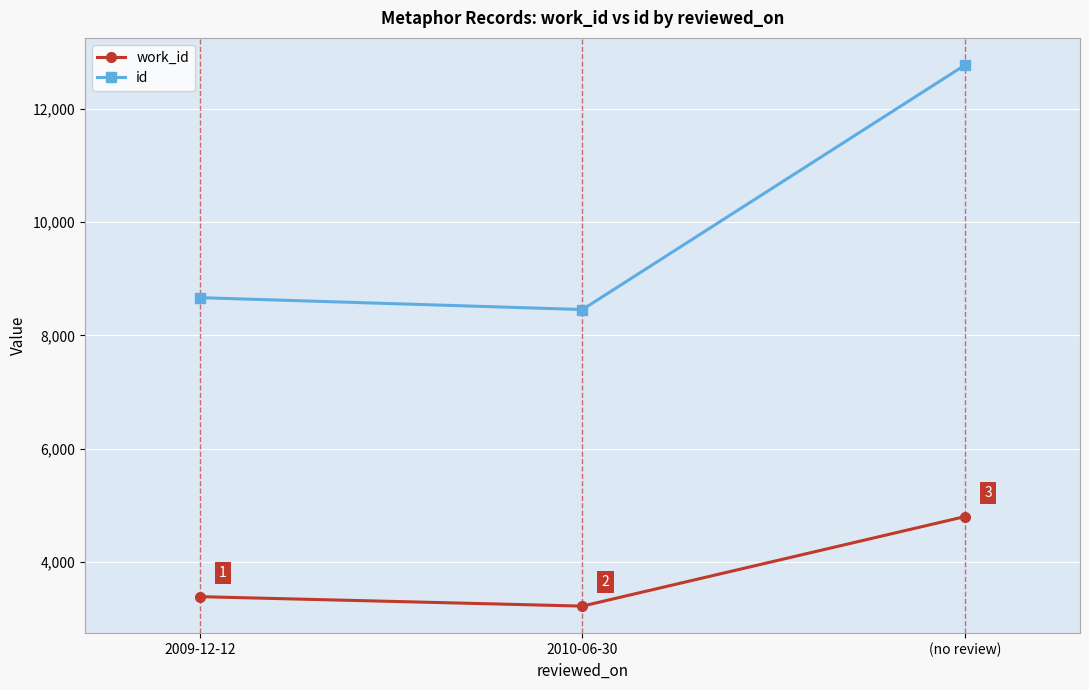

Is the value of work_id at 2010-06-30 greater than the value of id at 2009-12-12?

No